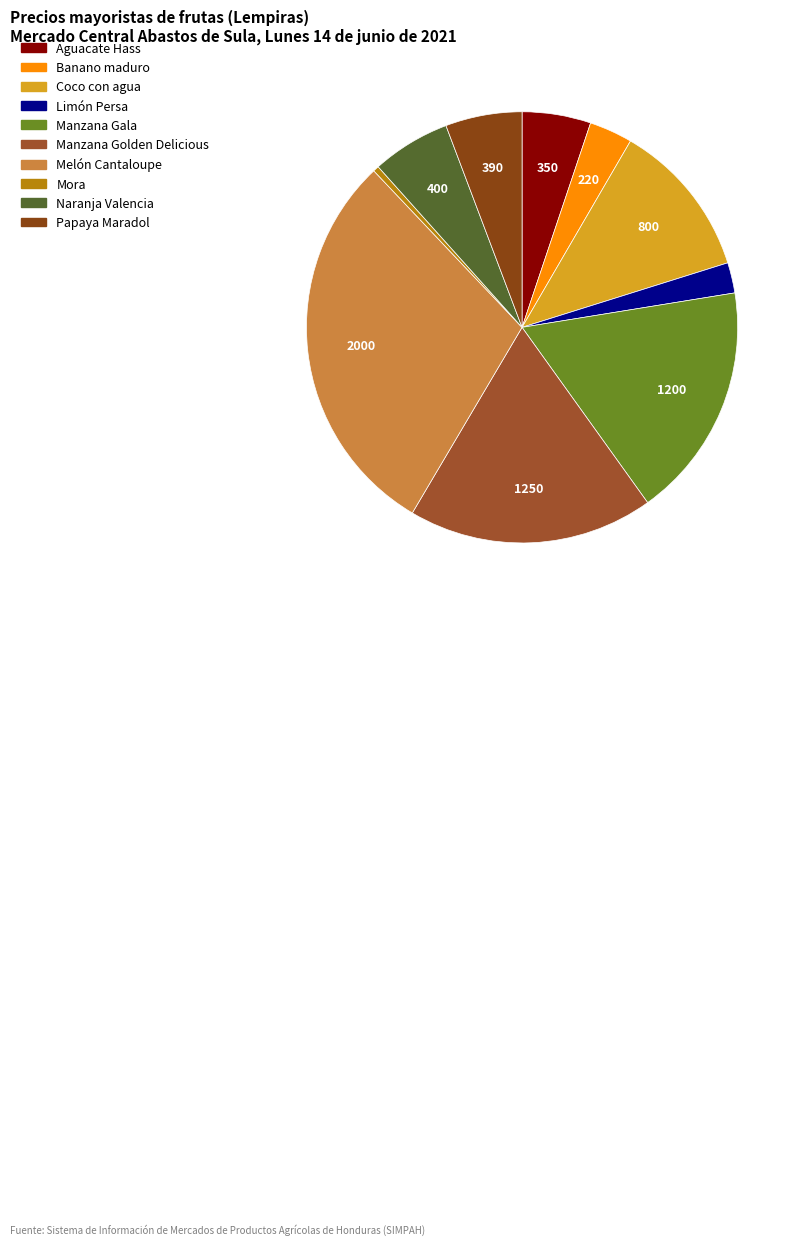

Which category has the smallest portion of the pie?

Mora